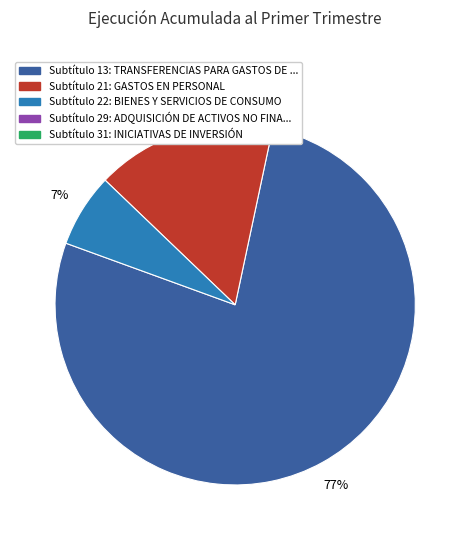

Is there a majority slice in this chart?

Yes